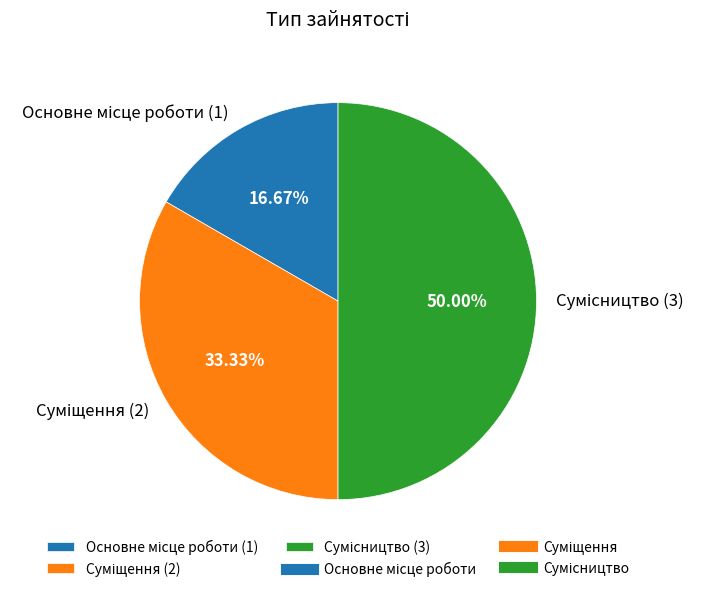

Does Суміщення account for over 50% of the chart?

No